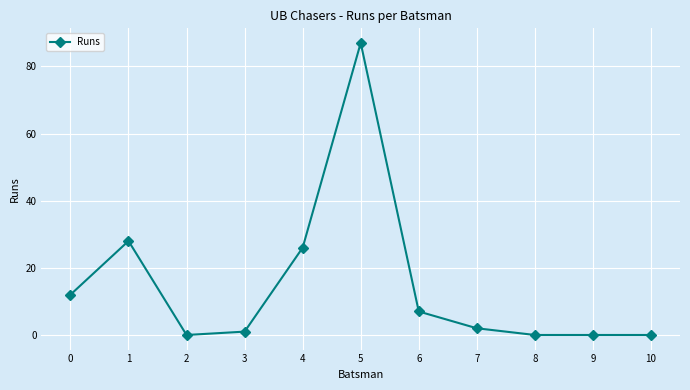

True or false: the data shows 11 at 6.

False